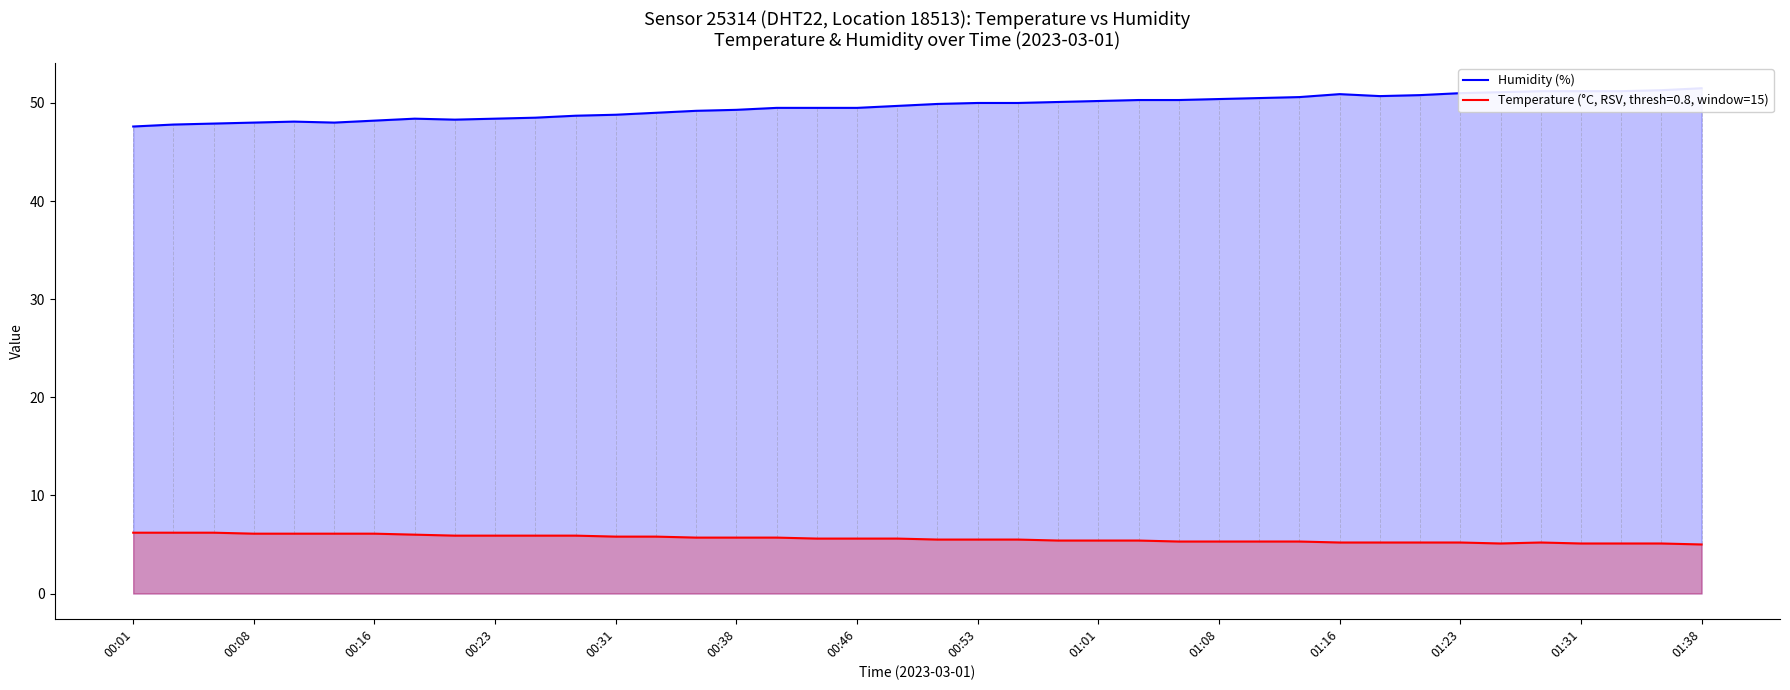

Does the chart display data point markers on the line(s)?

No